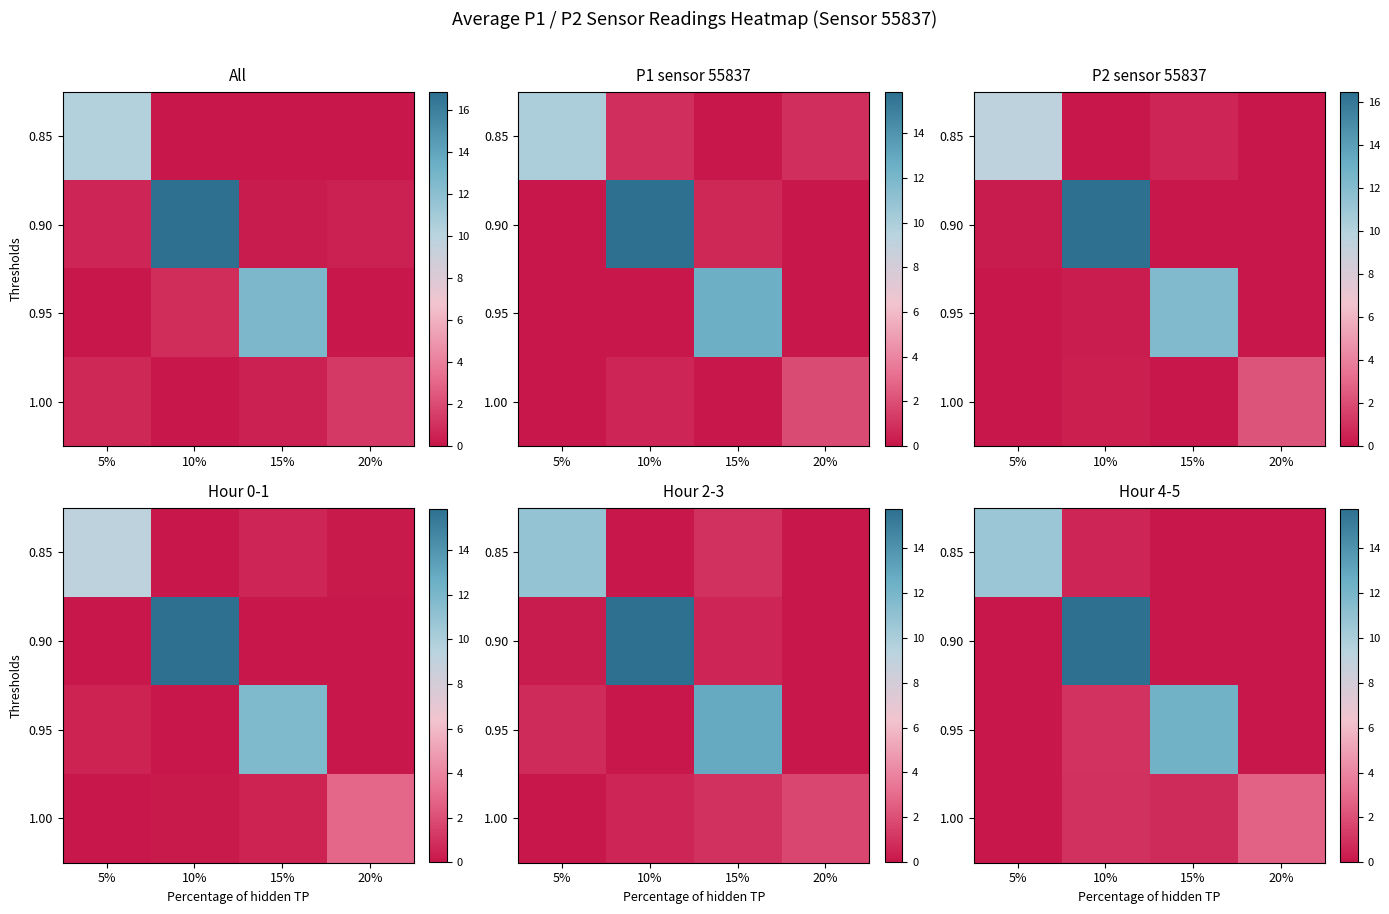

List the labels in order of row_0 value, largest first.

5%, 10%, 15%, 20%